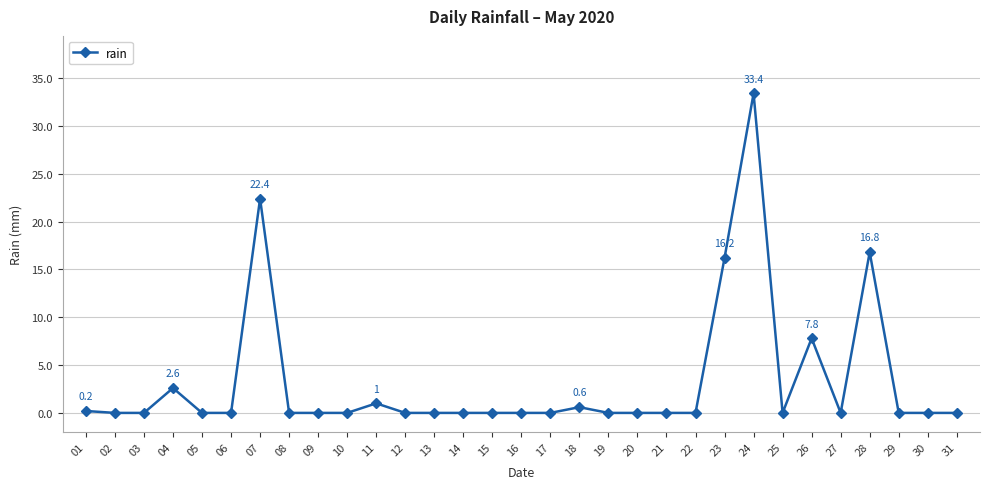

What is the difference between the maximum and minimum values?

33.4